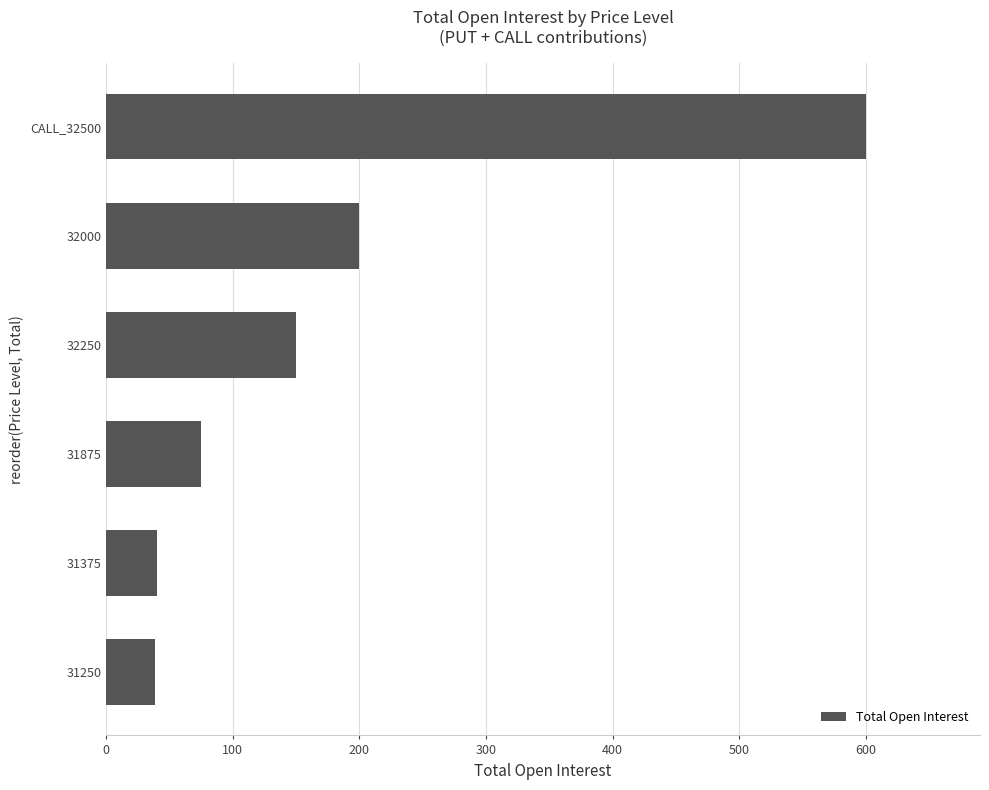

What is the label of the 4th bar from the top?

31875